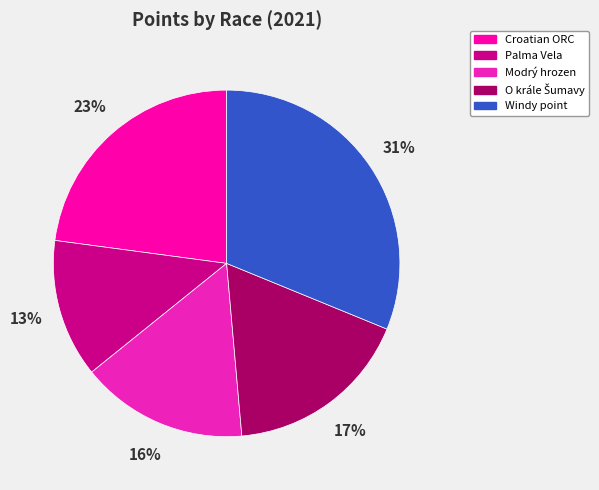

Is there any slice that represents more than half of the pie?

No